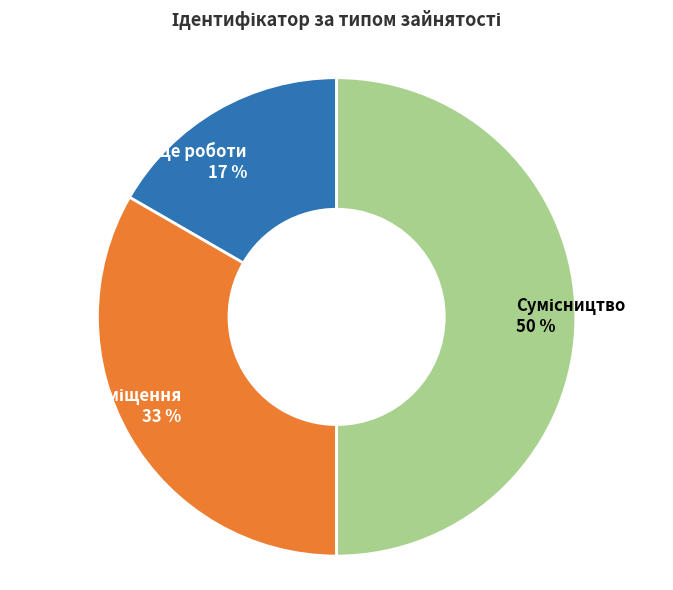

To the nearest percent, what is the average slice percentage?

33%